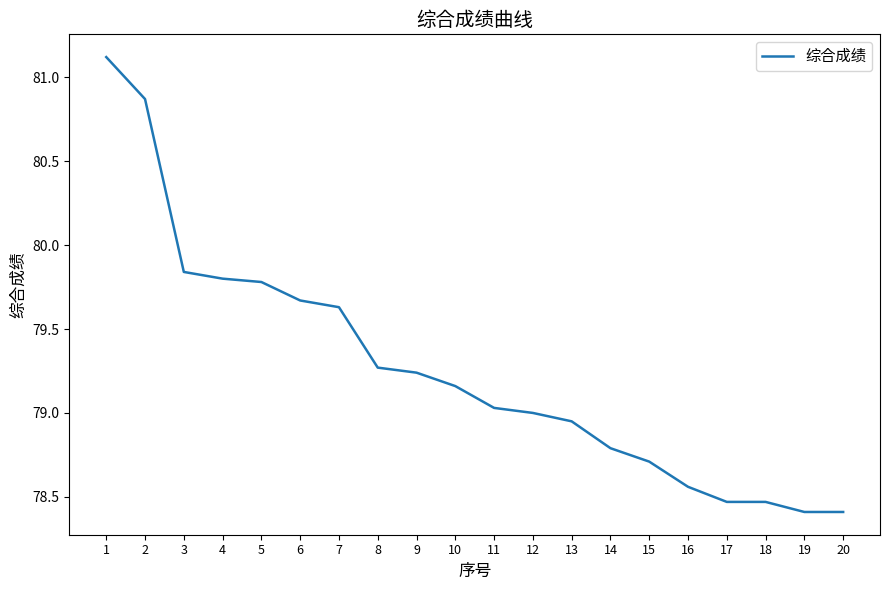

Which has a higher value, 11 or 14?

11